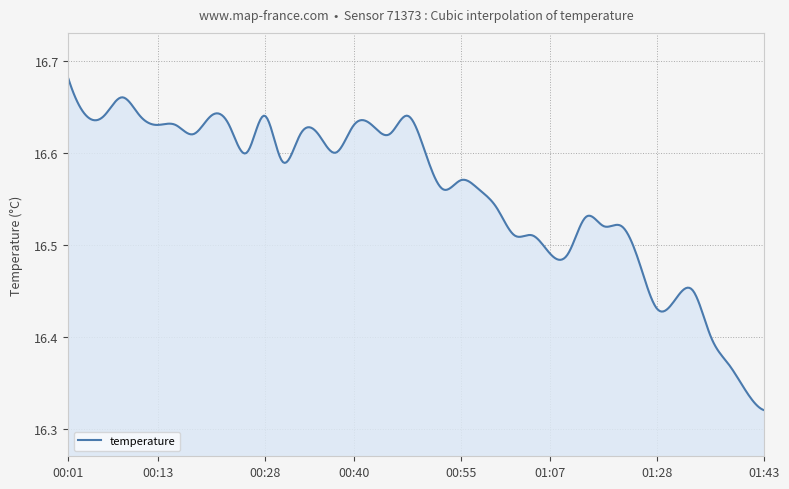

What is the difference between the maximum and minimum values?

0.4